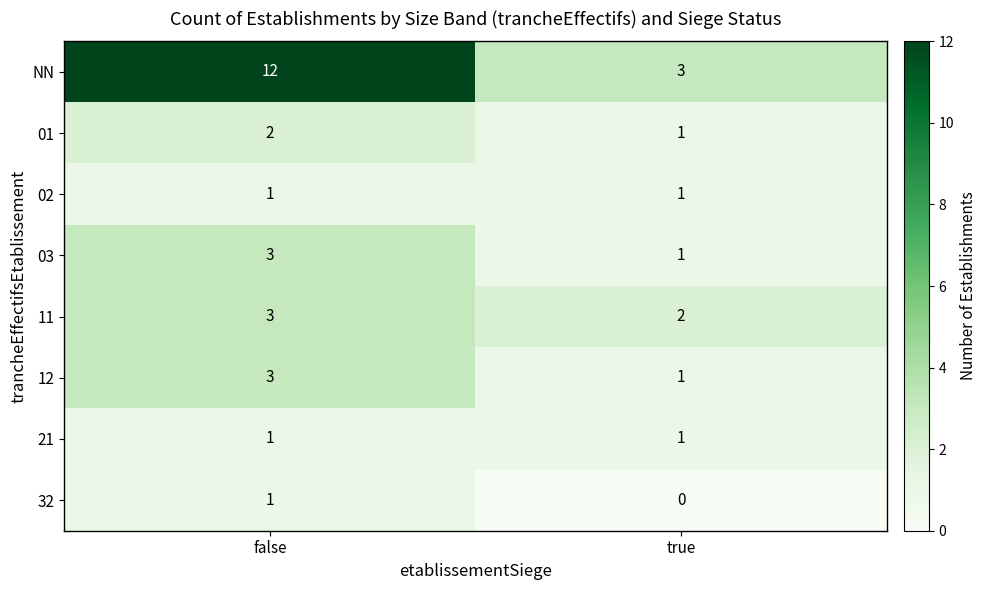

Reading right to left, list all the values displayed in this chart.

NN: true=3	false=12
01: true=1	false=2
02: true=1	false=1
03: true=1	false=3
11: true=2	false=3
12: true=1	false=3
21: true=1	false=1
32: true=0	false=1